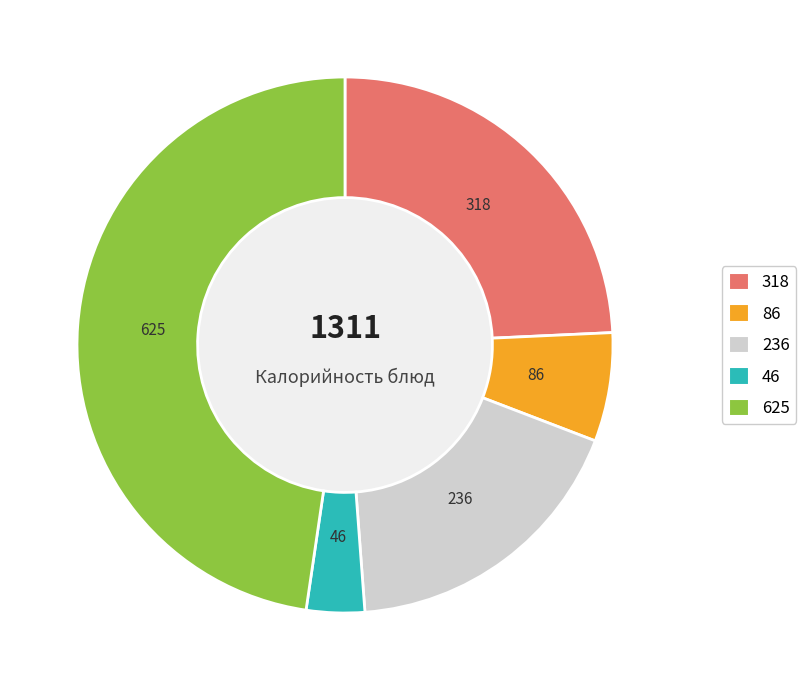

Does any single category account for the majority?

No